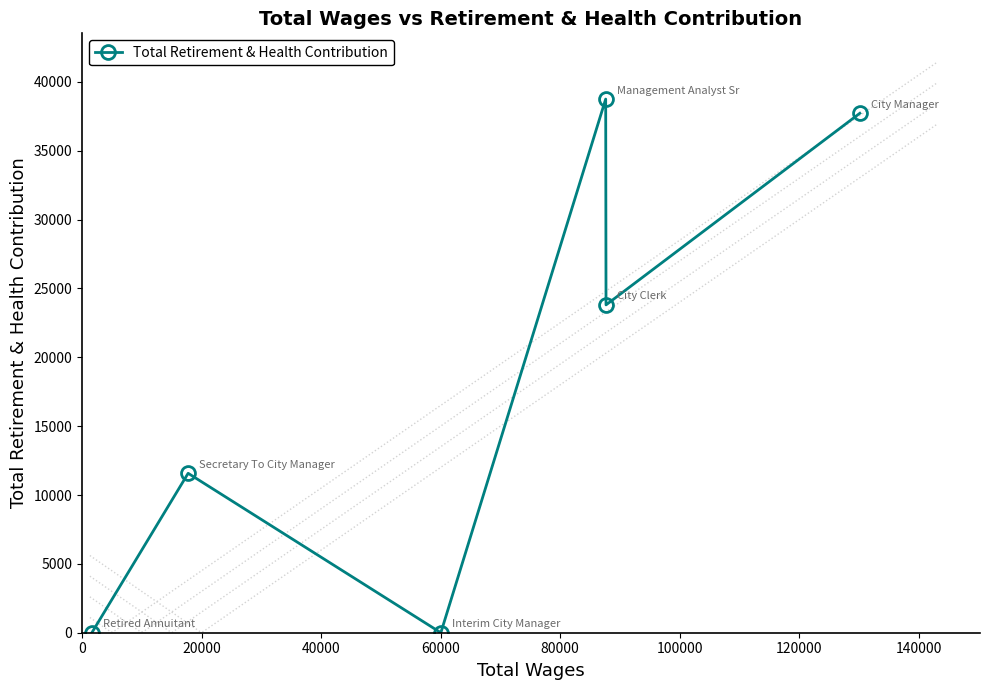

How many interior local valleys does the Total Retirement & Health Contribution series have?

2